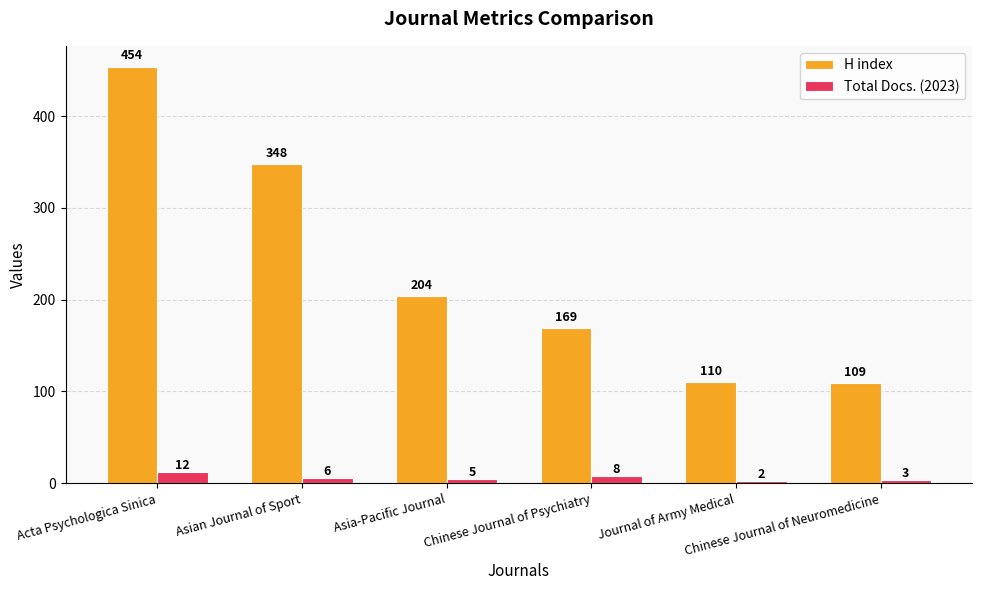

True or false: H index has a value of 353 at Asia-Pacific Journal.

False